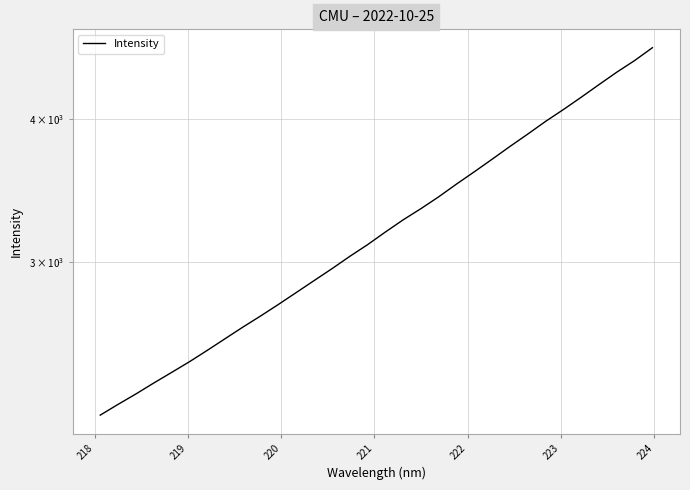

True or false: the data has more than 0 interior local peaks.

False